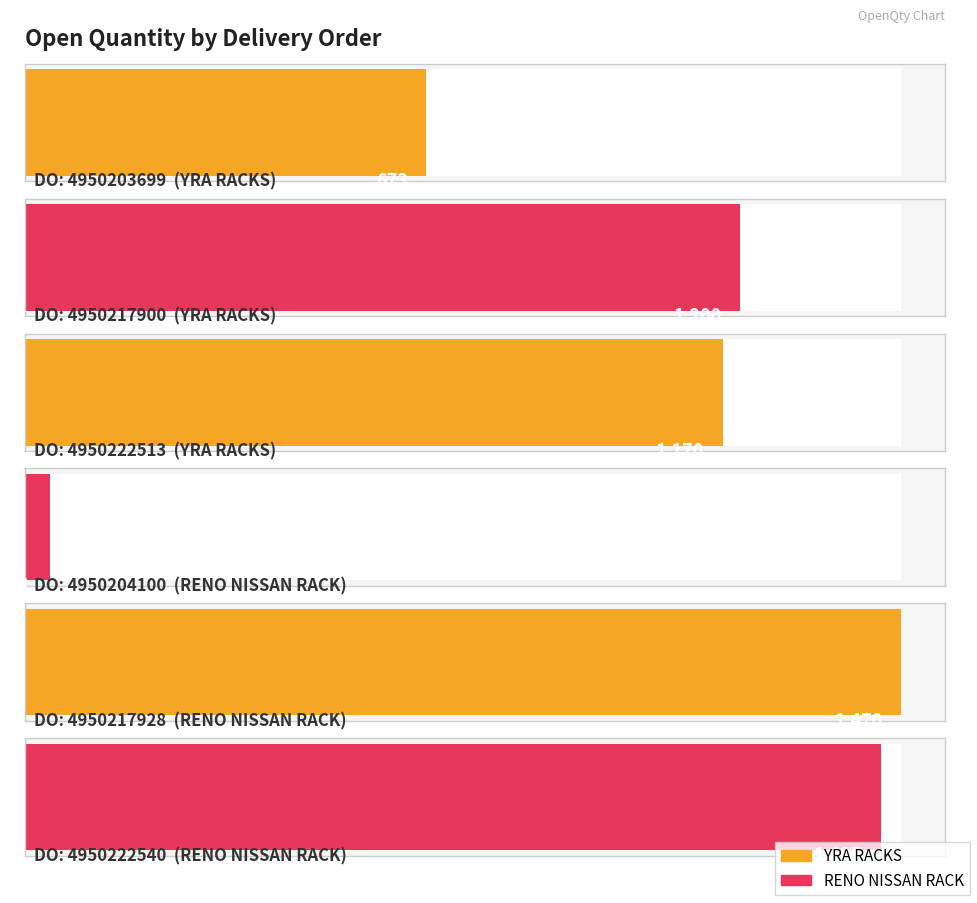

What is the change in value from 4950217900 to 4950217928?

+270